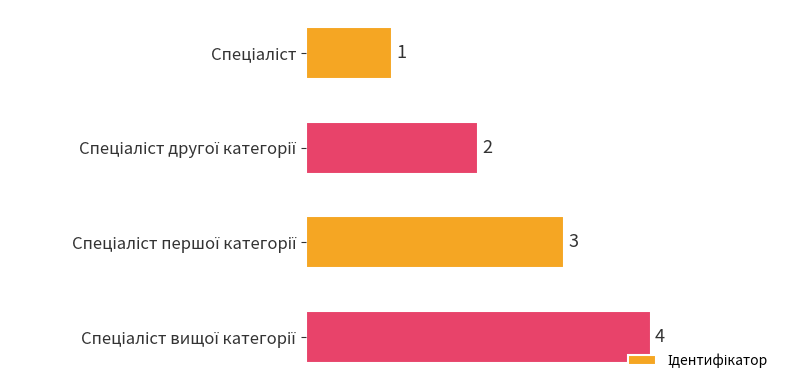

What is the difference between the maximum and minimum values?

3